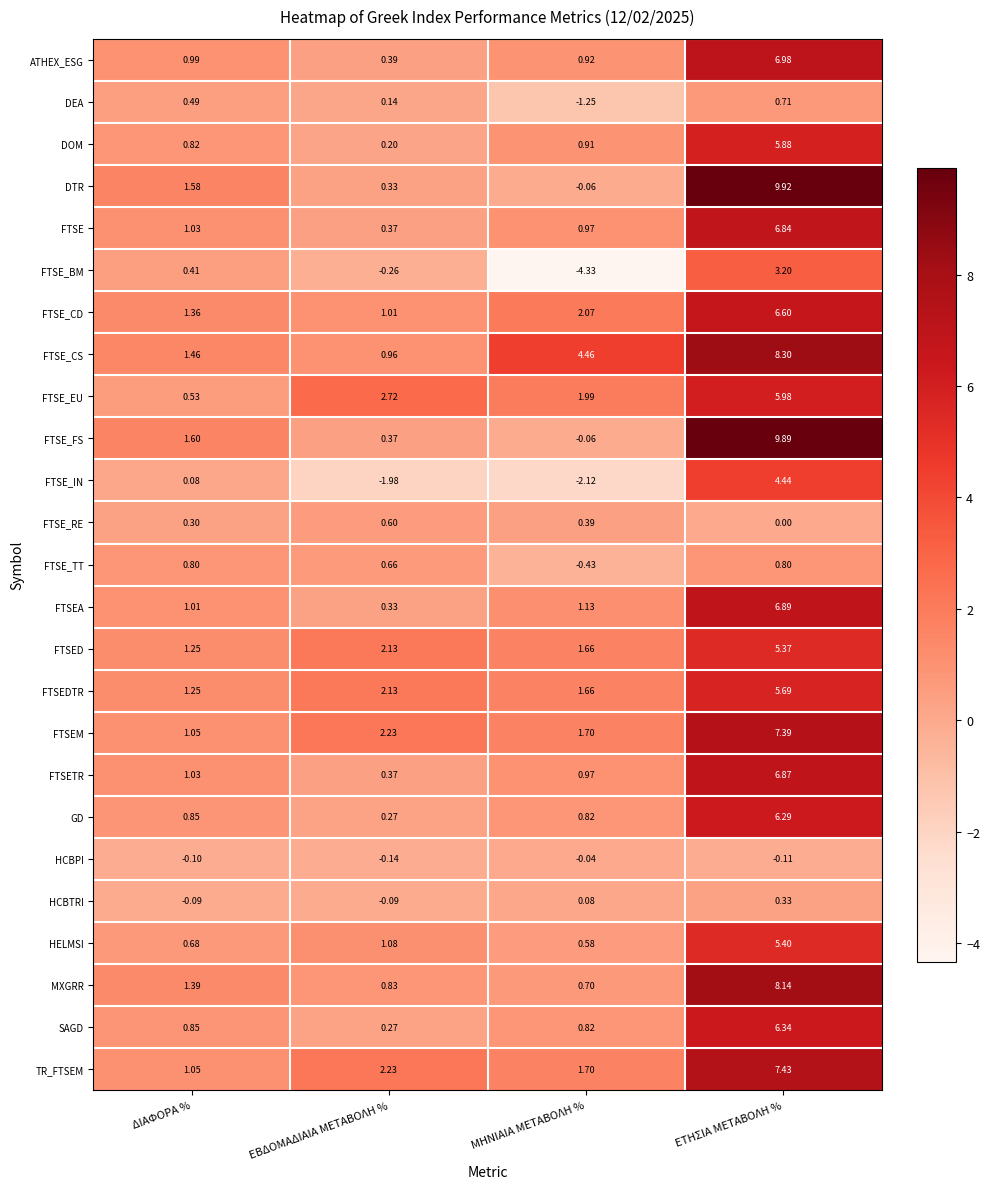

At which label is TR_FTSEM closest to 4?

ΕΒΔΟΜΑΔΙΑΙΑ ΜΕΤΑΒΟΛΗ %